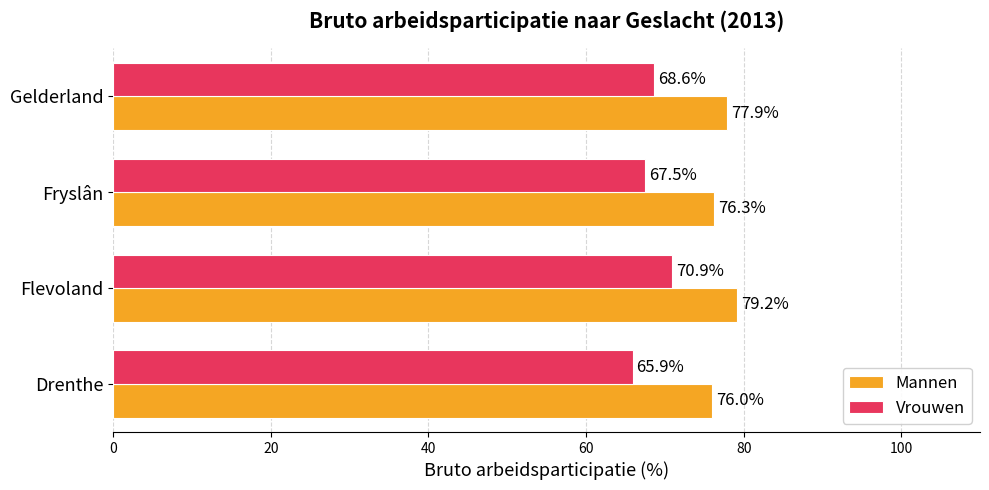

At which label is Mannen closest to 77?

Fryslân